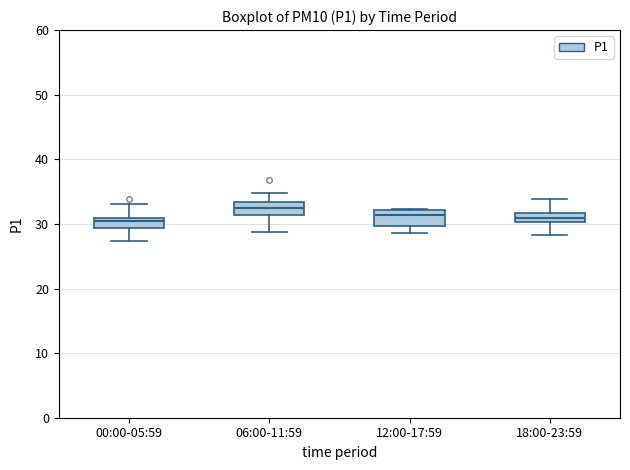

Where is the upper edge of the box for 06:00-11:59 on the y-axis? The values are not printed on the chart, so give them approximately, as read against the axis.

33